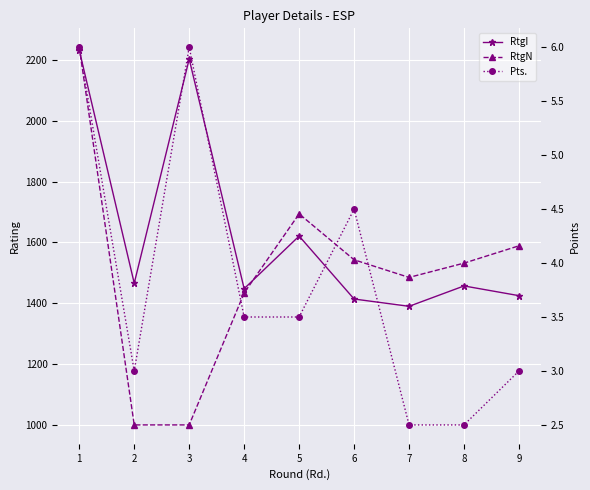

Which category has the highest value across all series?

1